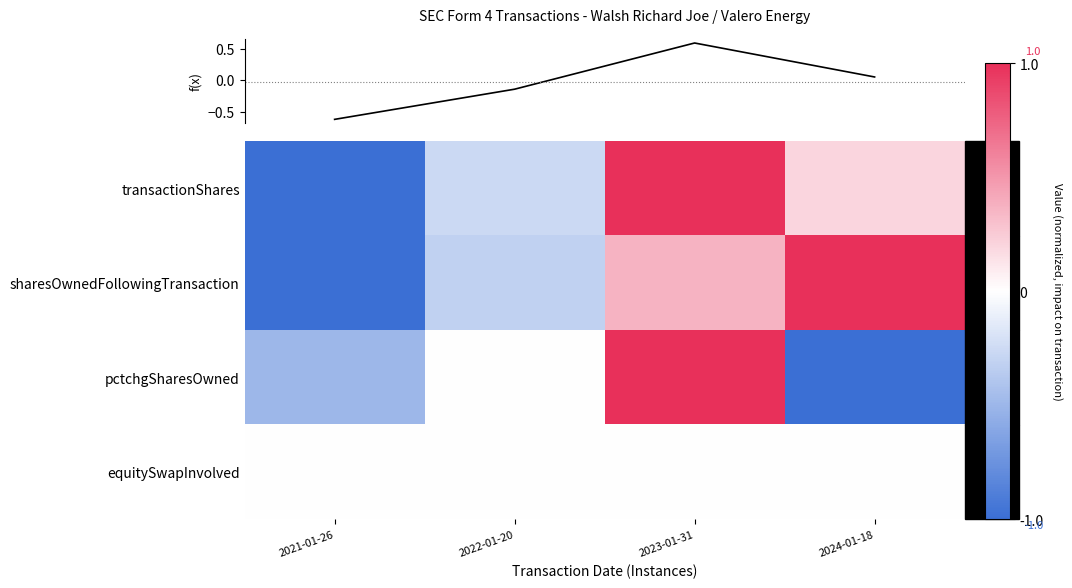

At how many categories does at least one series exceed 0?

2